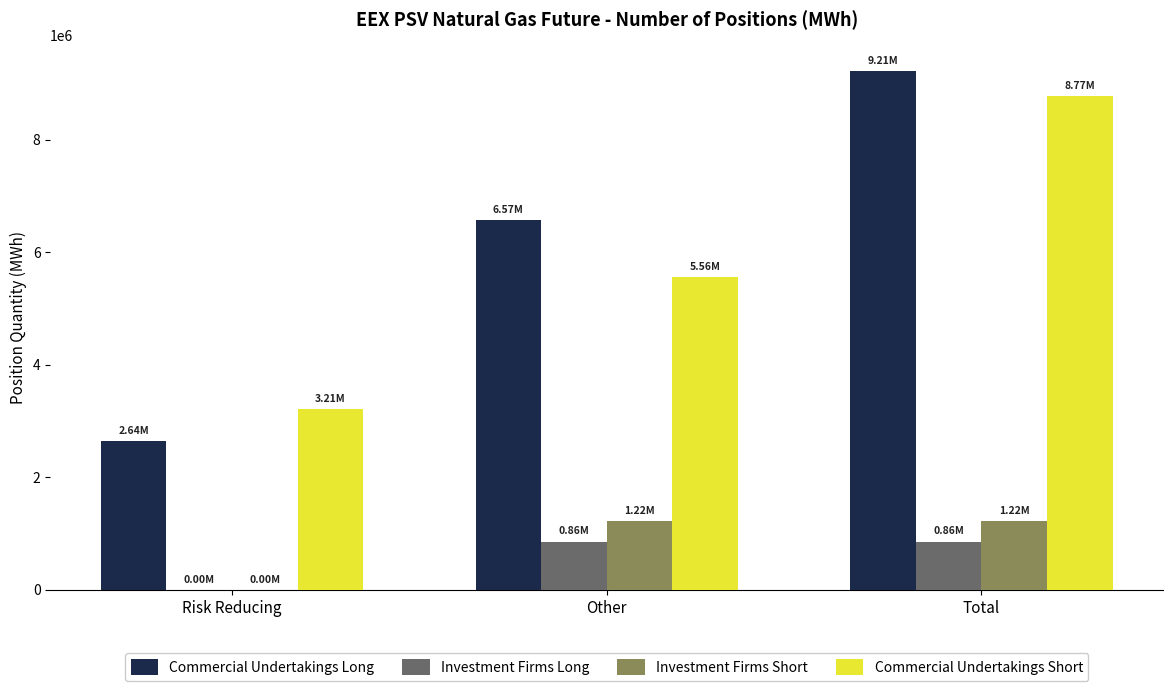

Are the bars grouped side by side (vs. stacked)?

Yes